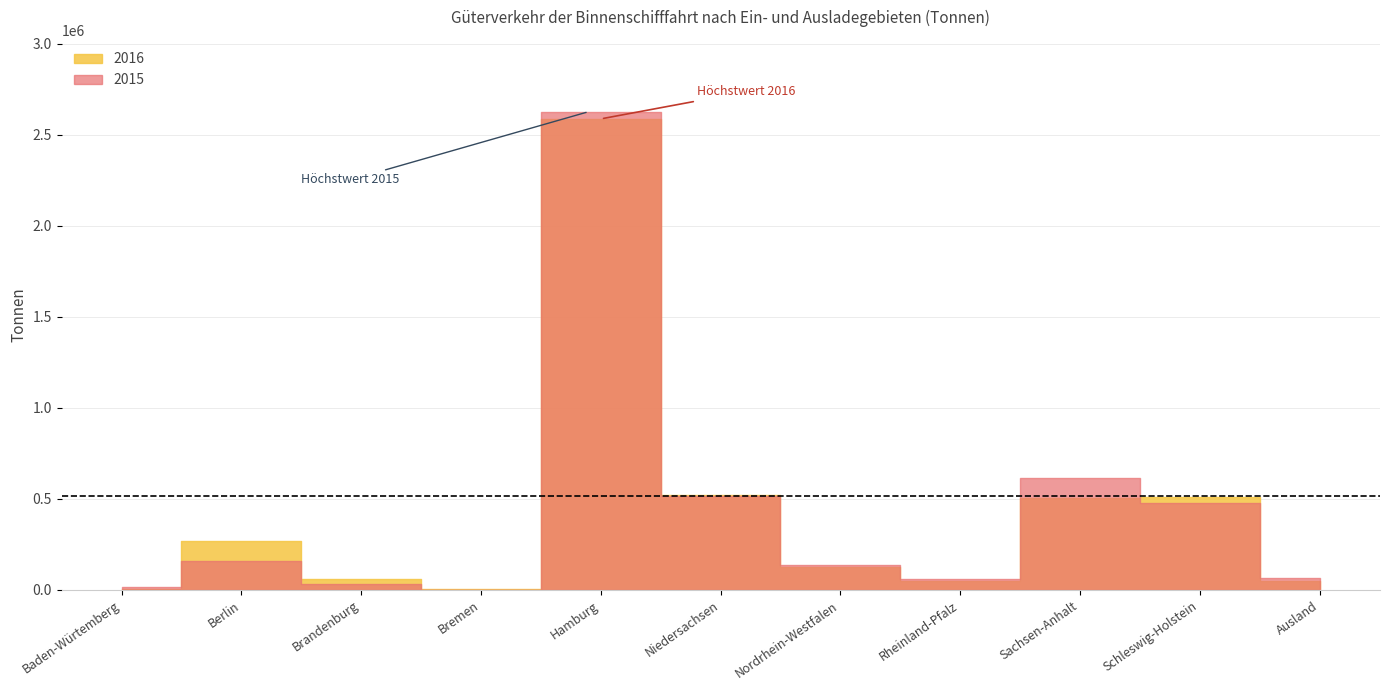

What are all the series names shown in the legend?

2016, 2015